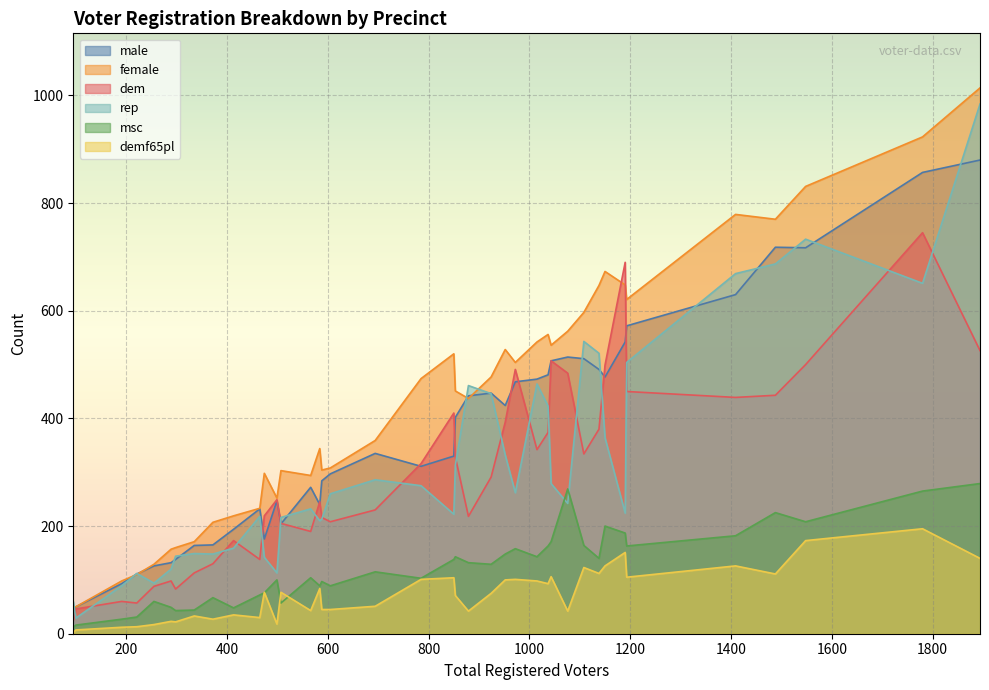

How many lines are shown in the chart?

6